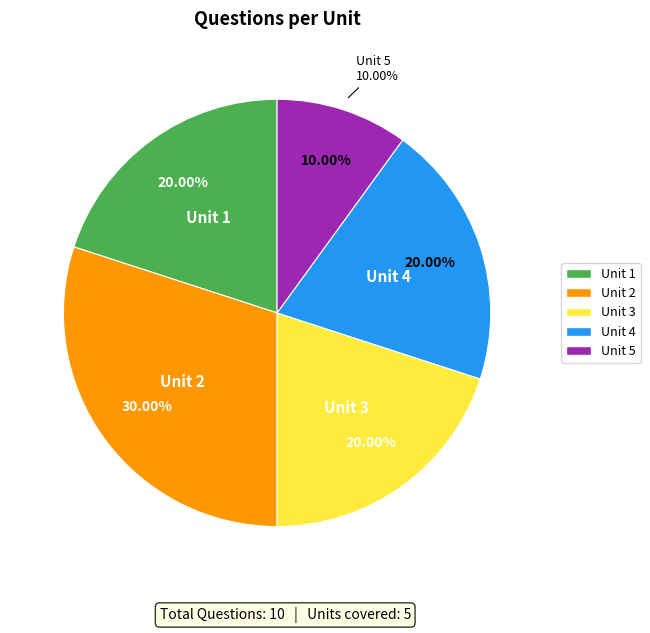

The Unit 1 slice represents 20% of the pie. True or false?

True